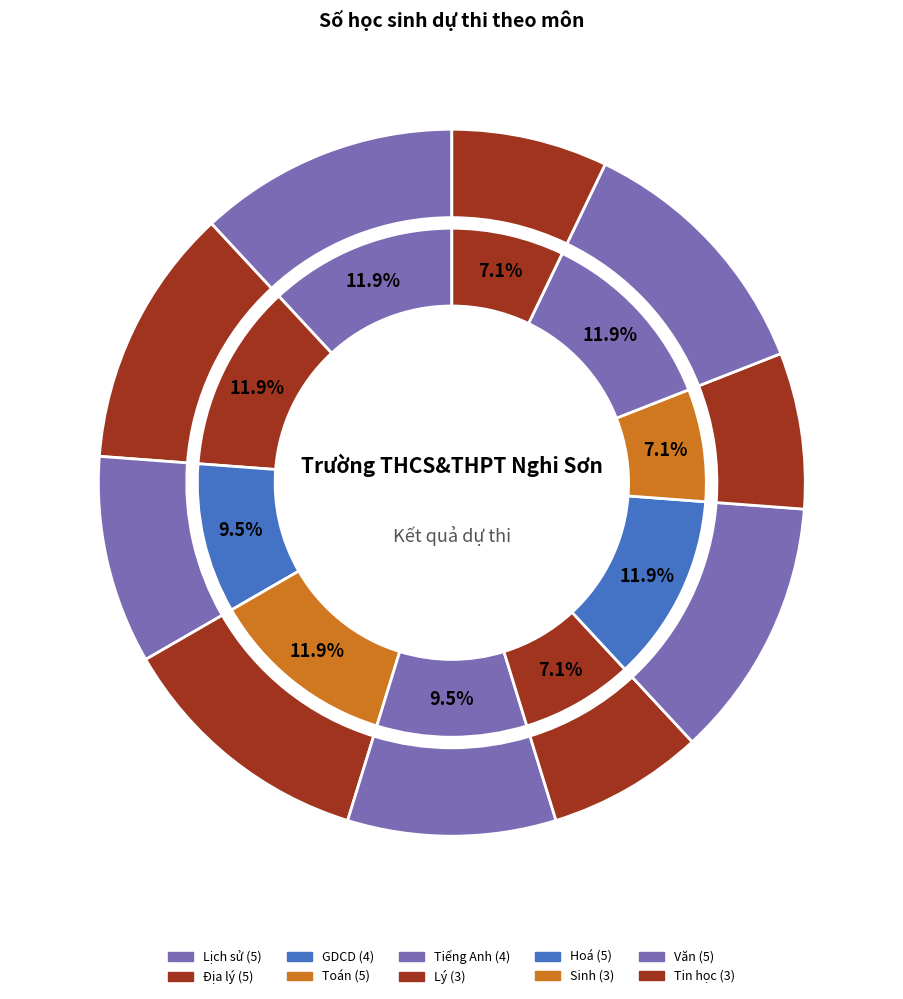

How many slices are in this pie chart?

10